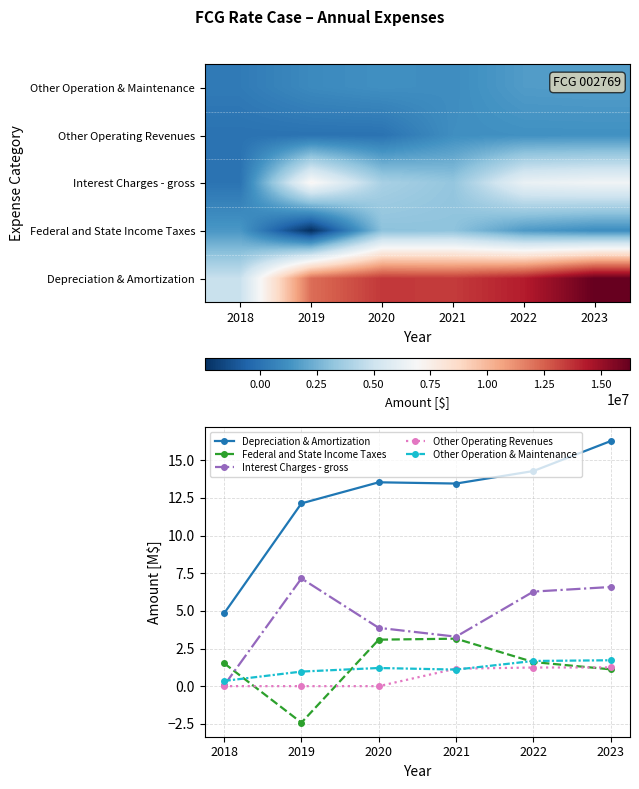

How many values in the Interest Charges - gross series exceed 6?

3